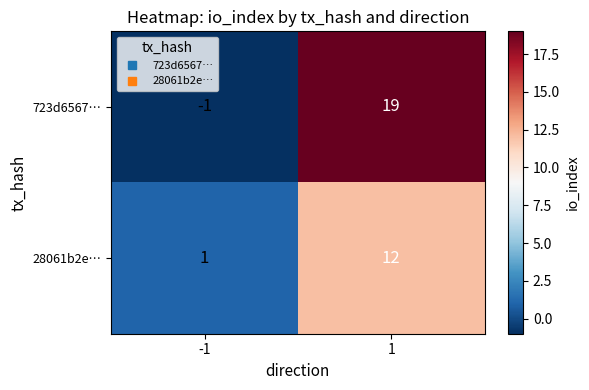

What is the sum of all 723d6567… values?

18